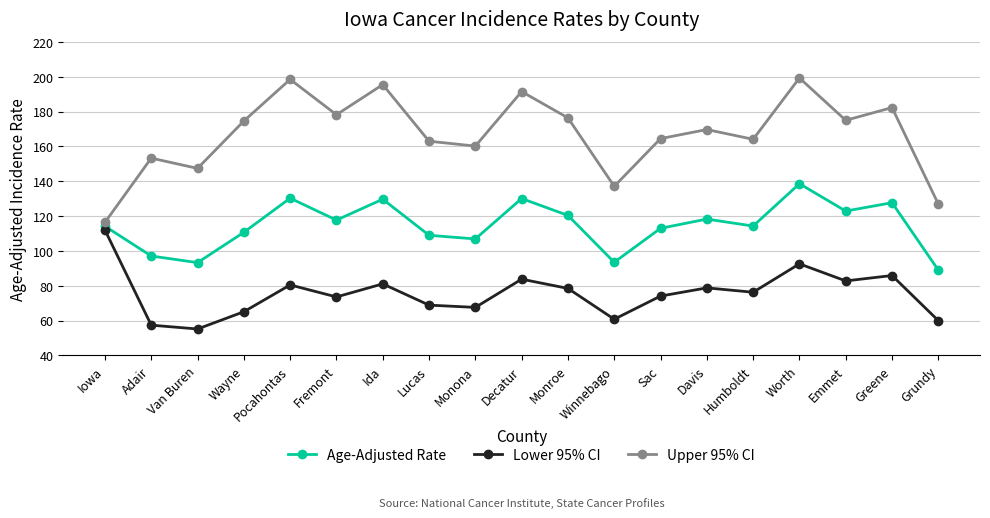

At Grundy, list the series in order from smallest to largest.

Lower 95% CI, Age-Adjusted Rate, Upper 95% CI